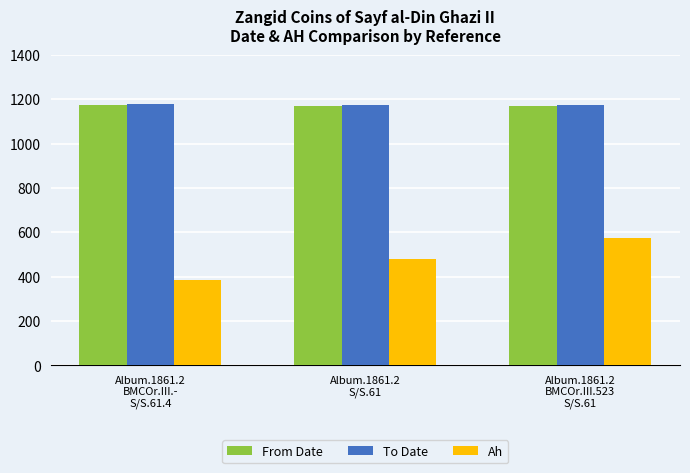

What are all the series names shown in the legend?

From Date, To Date, Ah